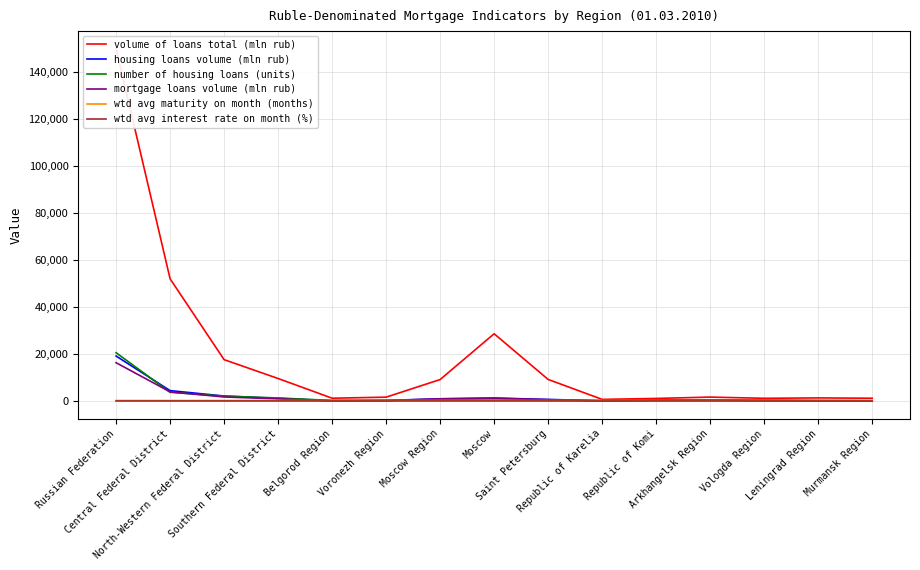

What is the approximate value of wtd avg maturity on month (months) at North-Western Federal District?

200.6